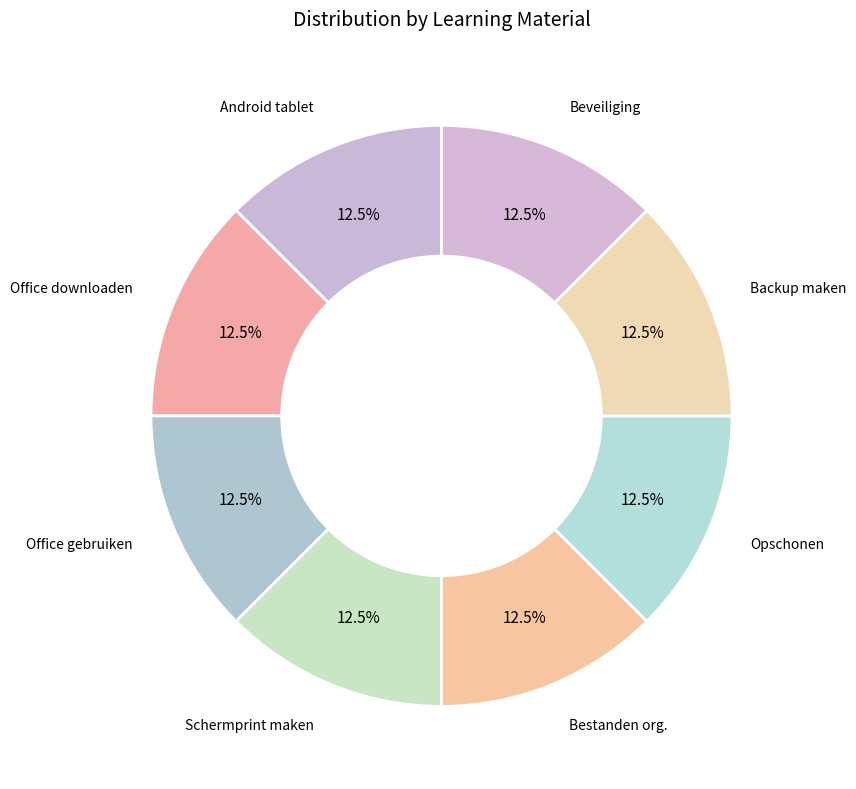

To the nearest percent, what is the average slice percentage?

12%